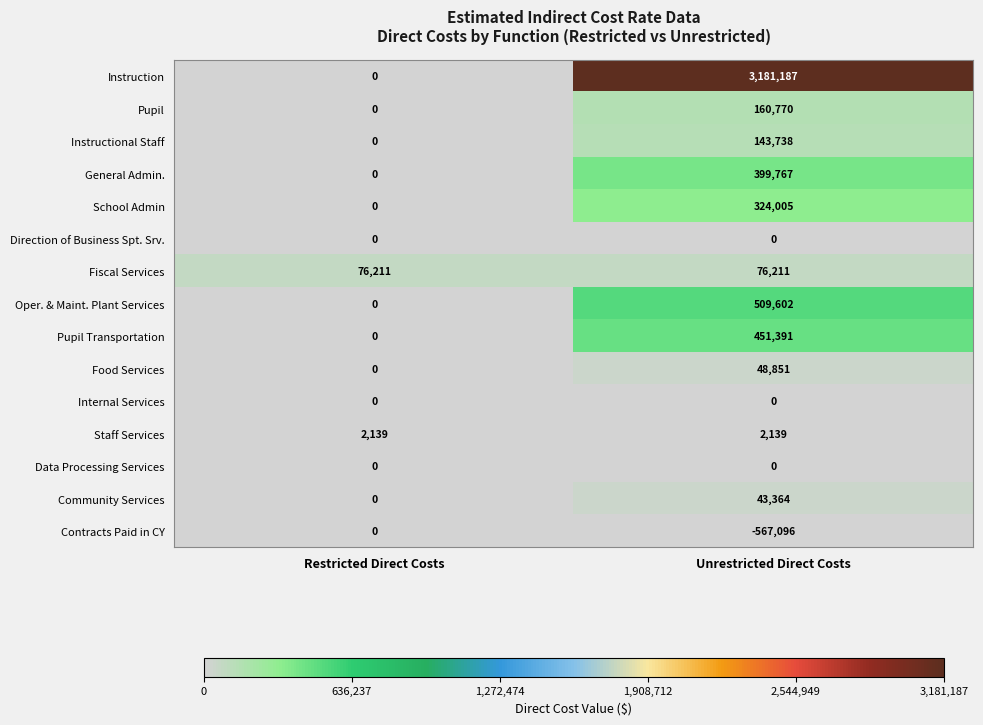

What is the difference between the maximum and minimum values in the General Admin. series?

399767